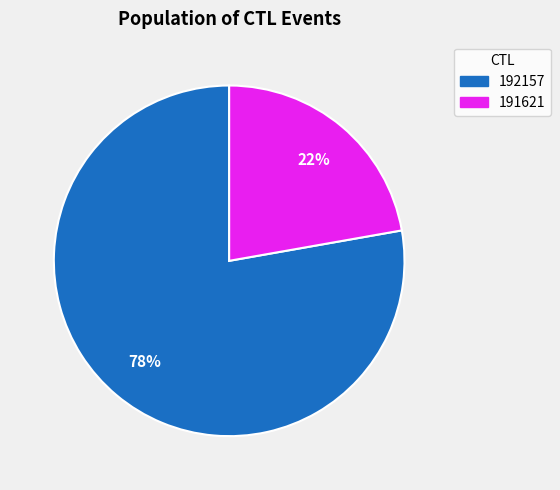

To the nearest percent, what portion does 192157 represent?

78%